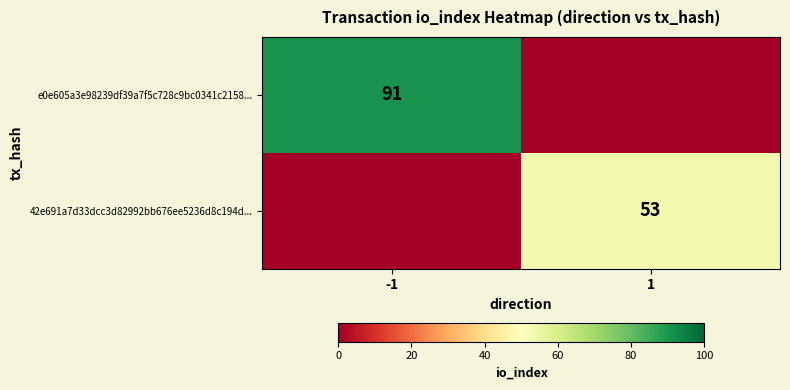

What is the difference between the highest and lowest values at -1?

91